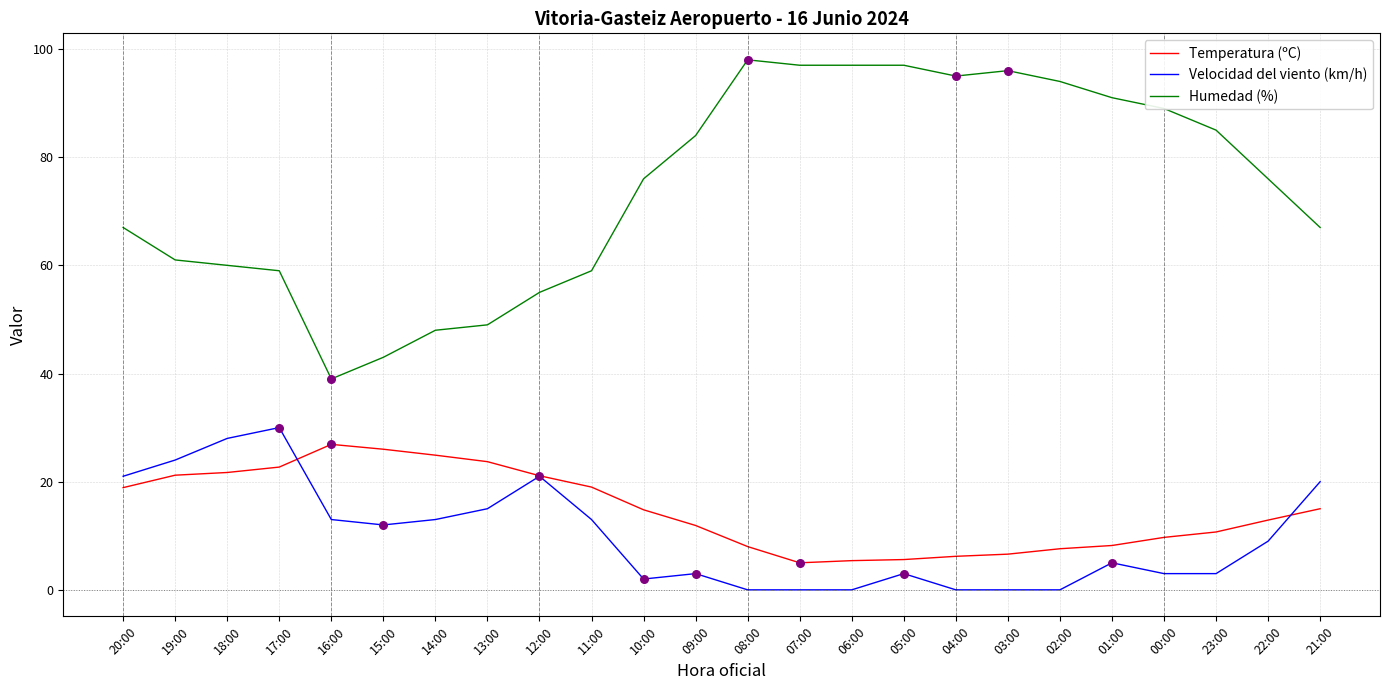

What is the total value across all series at 06:00?

102.4